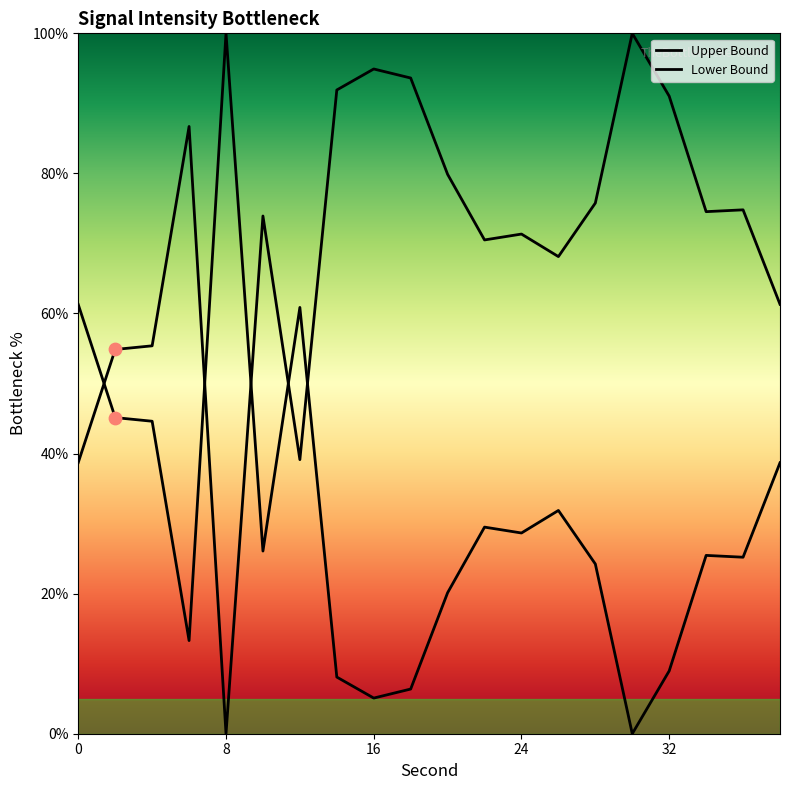

Which series has the largest total across all categories?

Upper Bound